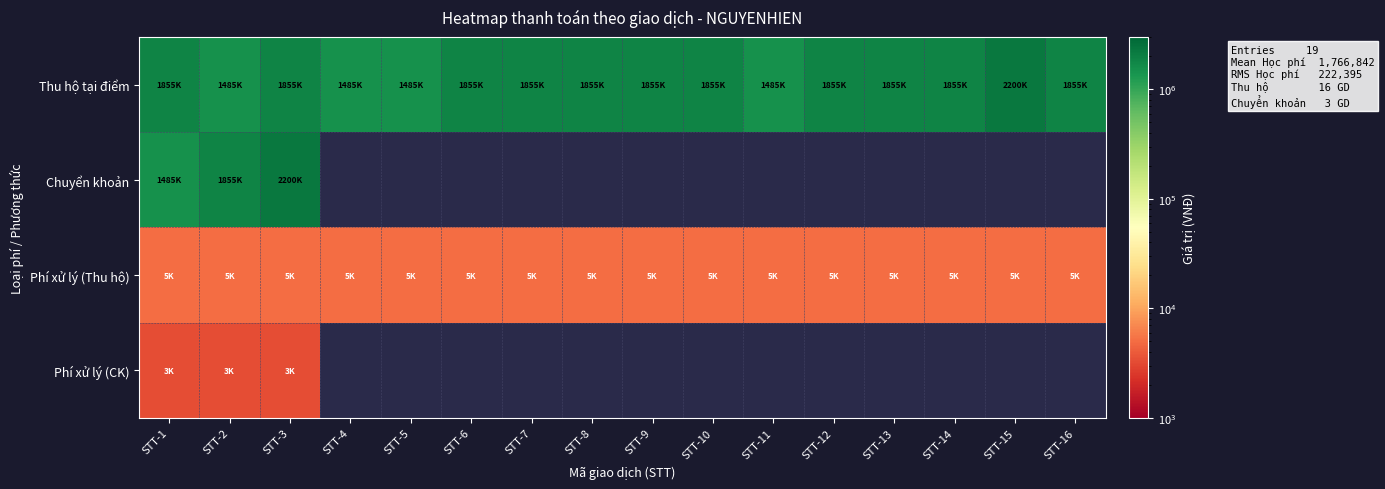

Is the value of Phí xử lý (Thu hộ) at STT-15 greater than the value of Thu hộ tại điểm at STT-1?

No